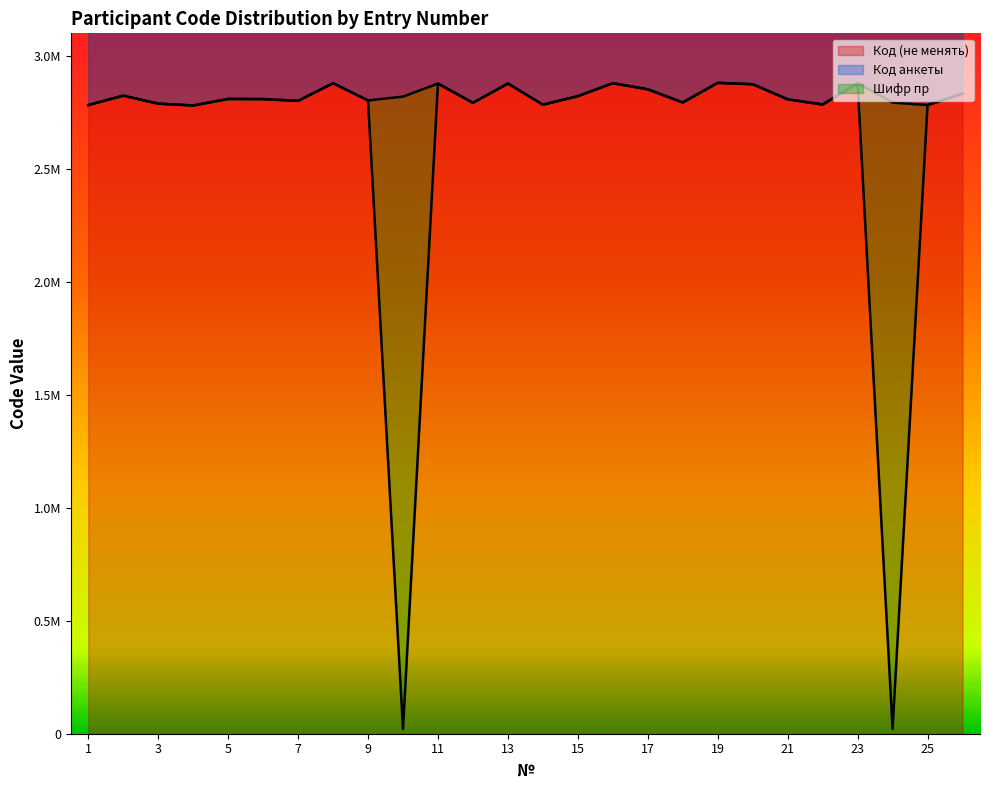

True or false: Код (не менять) has more than 1 points higher than both neighbors.

True